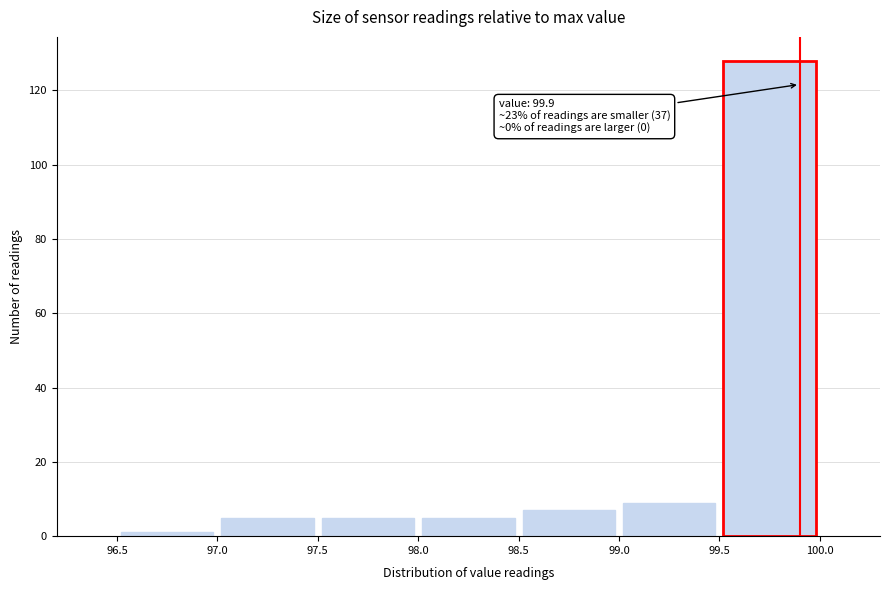

Which range on the x-axis has the tallest bar?

99.5 to 100.0